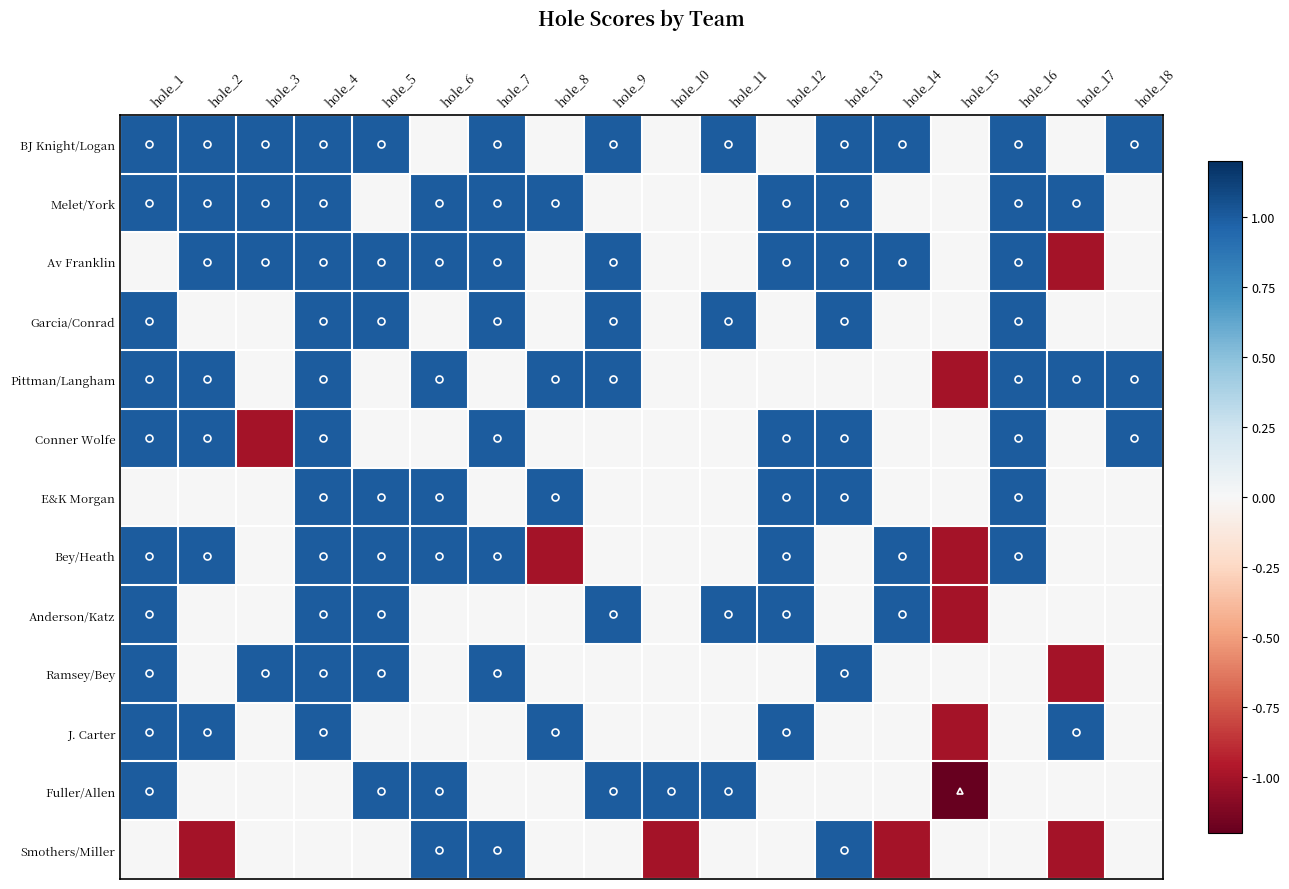

Reading left to right, transcribe all the data shown in this chart.

BJ Knight/Logan: hole_1=1	hole_2=1	hole_3=1	hole_4=1	hole_5=1	hole_6=0	hole_7=1	hole_8=0	hole_9=1	hole_10=0	hole_11=1	hole_12=0	hole_13=1	hole_14=1	hole_15=0	hole_16=1	hole_17=0	hole_18=1
Melet/York: hole_1=1	hole_2=1	hole_3=1	hole_4=1	hole_5=0	hole_6=1	hole_7=1	hole_8=1	hole_9=0	hole_10=0	hole_11=0	hole_12=1	hole_13=1	hole_14=0	hole_15=0	hole_16=1	hole_17=1	hole_18=0
Av Franklin: hole_1=0	hole_2=1	hole_3=1	hole_4=1	hole_5=1	hole_6=1	hole_7=1	hole_8=0	hole_9=1	hole_10=0	hole_11=0	hole_12=1	hole_13=1	hole_14=1	hole_15=0	hole_16=1	hole_17=-1	hole_18=0
Garcia/Conrad: hole_1=1	hole_2=0	hole_3=0	hole_4=1	hole_5=1	hole_6=0	hole_7=1	hole_8=0	hole_9=1	hole_10=0	hole_11=1	hole_12=0	hole_13=1	hole_14=0	hole_15=0	hole_16=1	hole_17=0	hole_18=0
Pittman/Langham: hole_1=1	hole_2=1	hole_3=0	hole_4=1	hole_5=0	hole_6=1	hole_7=0	hole_8=1	hole_9=1	hole_10=0	hole_11=0	hole_12=0	hole_13=0	hole_14=0	hole_15=-1	hole_16=1	hole_17=1	hole_18=1
Conner Wolfe: hole_1=1	hole_2=1	hole_3=-1	hole_4=1	hole_5=0	hole_6=0	hole_7=1	hole_8=0	hole_9=0	hole_10=0	hole_11=0	hole_12=1	hole_13=1	hole_14=0	hole_15=0	hole_16=1	hole_17=0	hole_18=1
E&K Morgan: hole_1=0	hole_2=0	hole_3=0	hole_4=1	hole_5=1	hole_6=1	hole_7=0	hole_8=1	hole_9=0	hole_10=0	hole_11=0	hole_12=1	hole_13=1	hole_14=0	hole_15=0	hole_16=1	hole_17=0	hole_18=0
Bey/Heath: hole_1=1	hole_2=1	hole_3=0	hole_4=1	hole_5=1	hole_6=1	hole_7=1	hole_8=-1	hole_9=0	hole_10=0	hole_11=0	hole_12=1	hole_13=0	hole_14=1	hole_15=-1	hole_16=1	hole_17=0	hole_18=0
Anderson/Katz: hole_1=1	hole_2=0	hole_3=0	hole_4=1	hole_5=1	hole_6=0	hole_7=0	hole_8=0	hole_9=1	hole_10=0	hole_11=1	hole_12=1	hole_13=0	hole_14=1	hole_15=-1	hole_16=0	hole_17=0	hole_18=0
Ramsey/Bey: hole_1=1	hole_2=0	hole_3=1	hole_4=1	hole_5=1	hole_6=0	hole_7=1	hole_8=0	hole_9=0	hole_10=0	hole_11=0	hole_12=0	hole_13=1	hole_14=0	hole_15=0	hole_16=0	hole_17=-1	hole_18=0
J. Carter: hole_1=1	hole_2=1	hole_3=0	hole_4=1	hole_5=0	hole_6=0	hole_7=0	hole_8=1	hole_9=0	hole_10=0	hole_11=0	hole_12=1	hole_13=0	hole_14=0	hole_15=-1	hole_16=0	hole_17=1	hole_18=0
Fuller/Allen: hole_1=1	hole_2=0	hole_3=0	hole_4=0	hole_5=1	hole_6=1	hole_7=0	hole_8=0	hole_9=1	hole_10=1	hole_11=1	hole_12=0	hole_13=0	hole_14=0	hole_15=-2	hole_16=0	hole_17=0	hole_18=0
Smothers/Miller: hole_1=0	hole_2=-1	hole_3=0	hole_4=0	hole_5=0	hole_6=1	hole_7=1	hole_8=0	hole_9=0	hole_10=-1	hole_11=0	hole_12=0	hole_13=1	hole_14=-1	hole_15=0	hole_16=0	hole_17=-1	hole_18=0